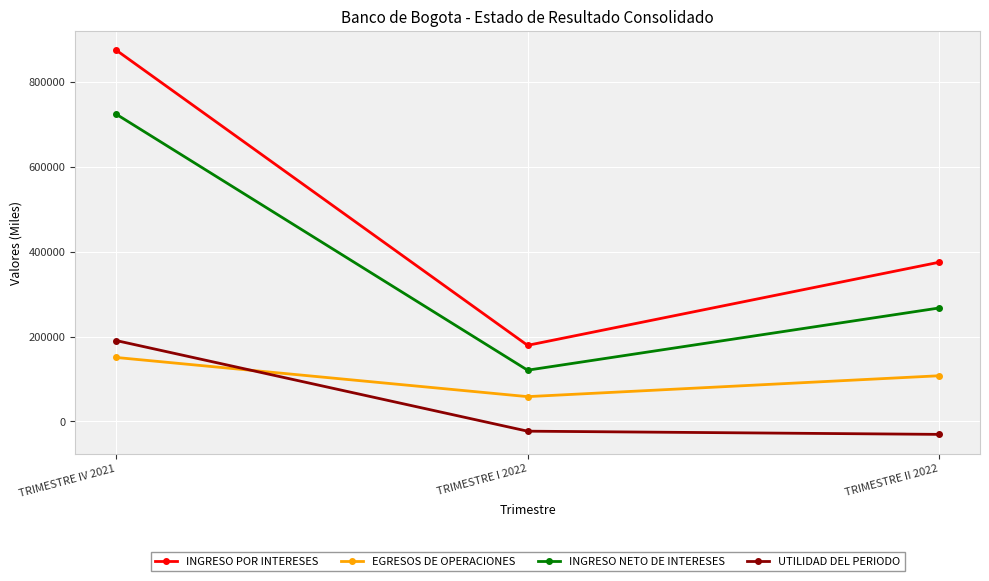

What is the value of the INGRESO POR INTERESES point at the 3rd from the left?

375149.0